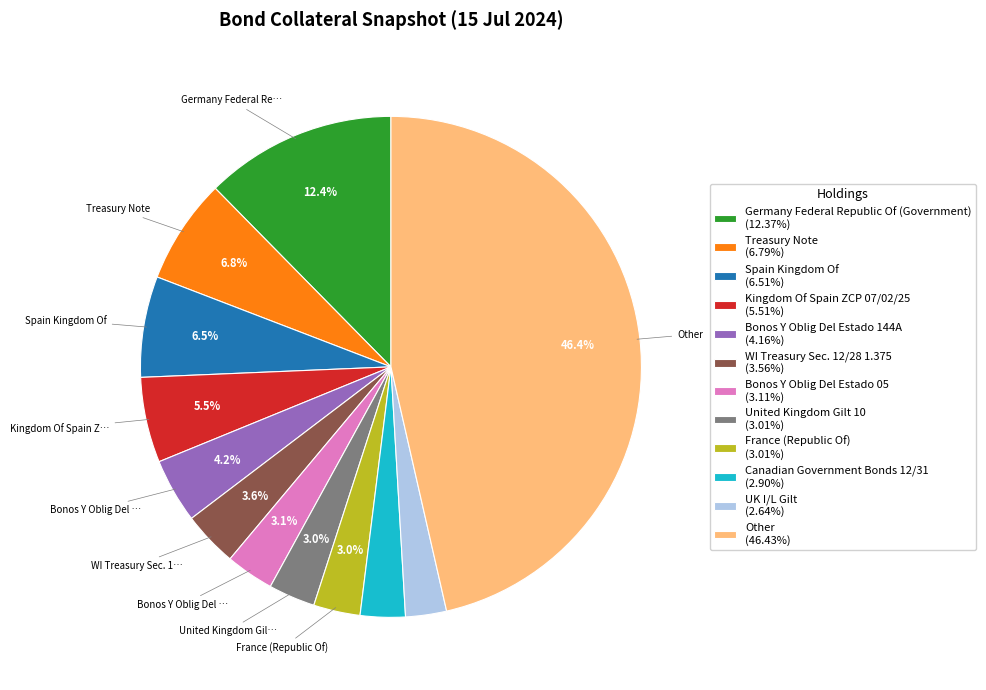

True or false: United Kingdom Gilt 10 accounts for 3% of the total.

True